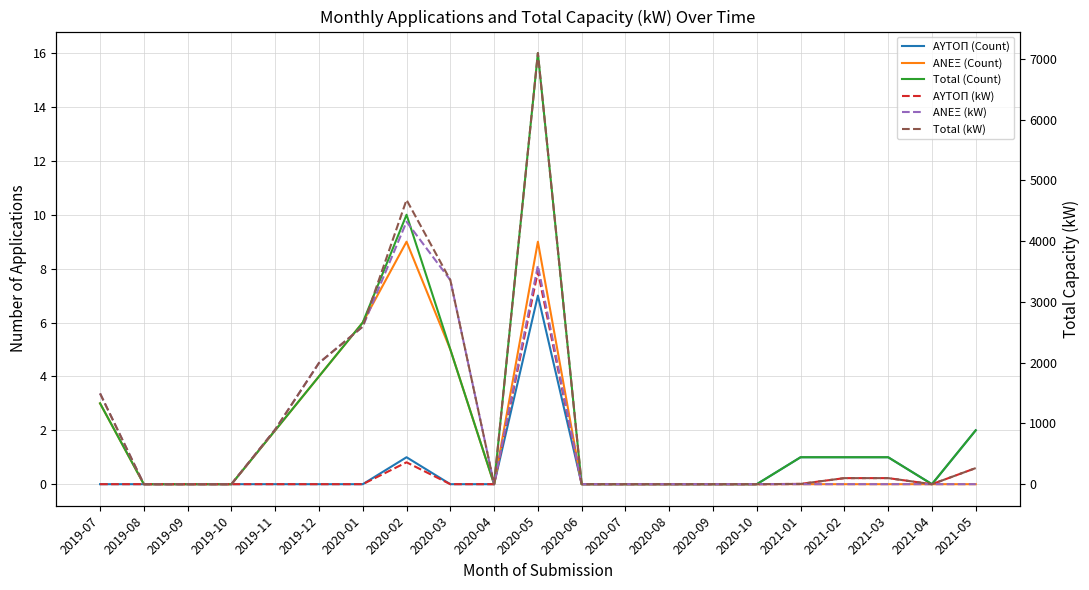

Rank the series by their maximum value, from lowest to highest.

ΑΥΤΟΠ (Count), ΑΝΕΞ (Count), Total (Count), ΑΥΤΟΠ (kW), ΑΝΕΞ (kW), Total (kW)